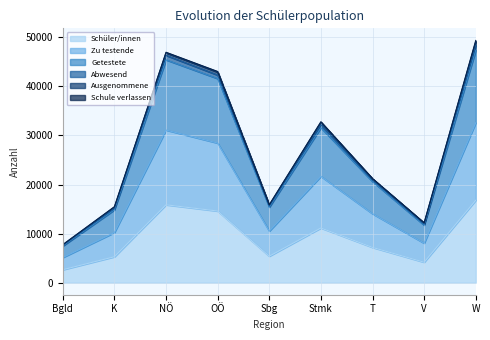

The Schüler/innen series shows 2779 at K. True or false?

False